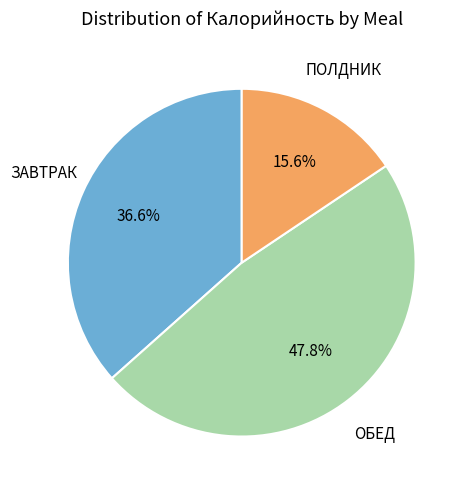

Is there a majority slice in this chart?

No